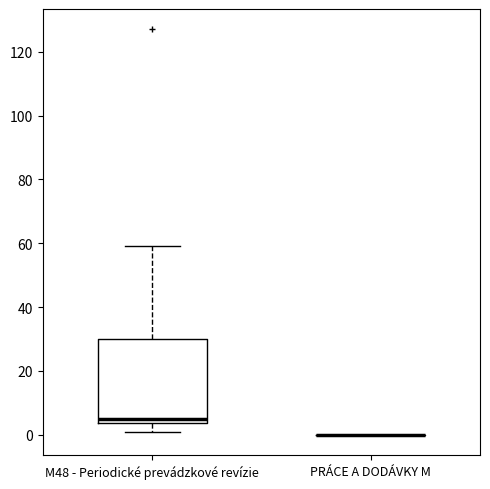

Comparing the boxes themselves (not the whiskers), which one is the tallest?

M48 - Periodické prevádzkové revízie